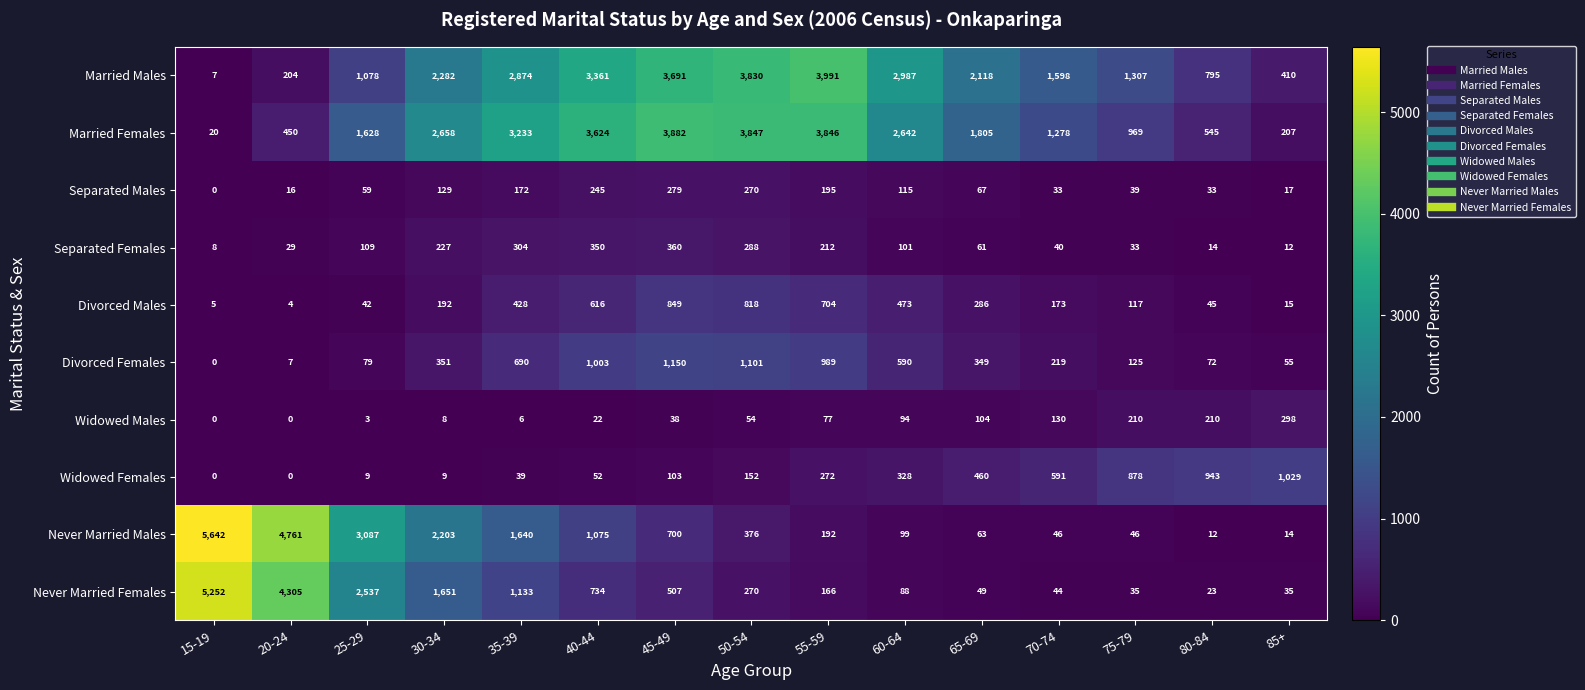

At how many categories does at least one series exceed 181?

15